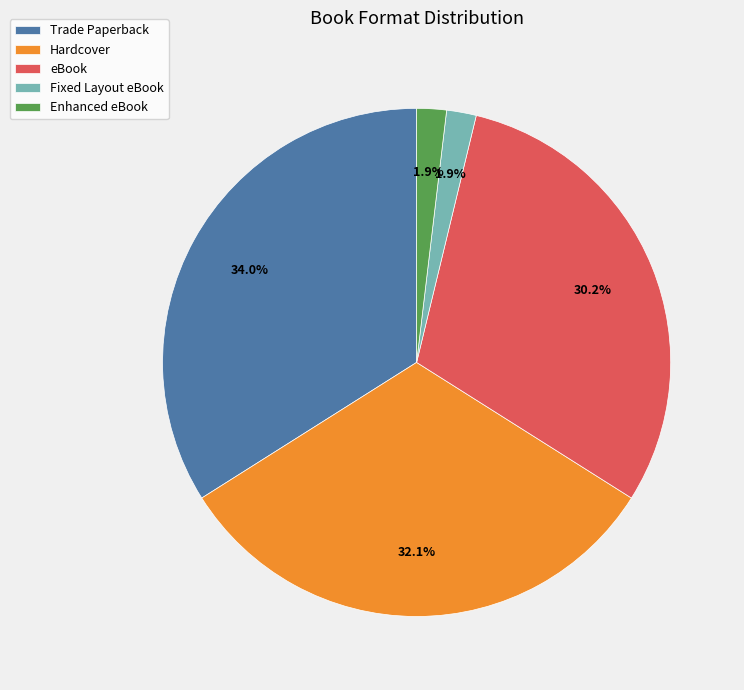

To the nearest percent, what is the difference between the Trade Paperback and eBook slice percentages?

4%